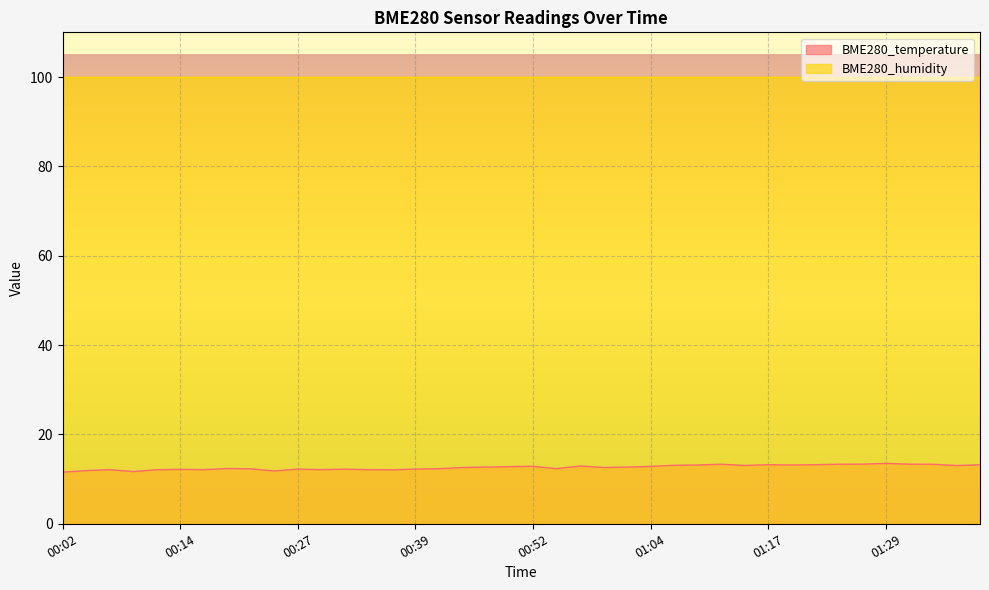

The chart shows a value of 8.5 at 01:40. True or false?

False